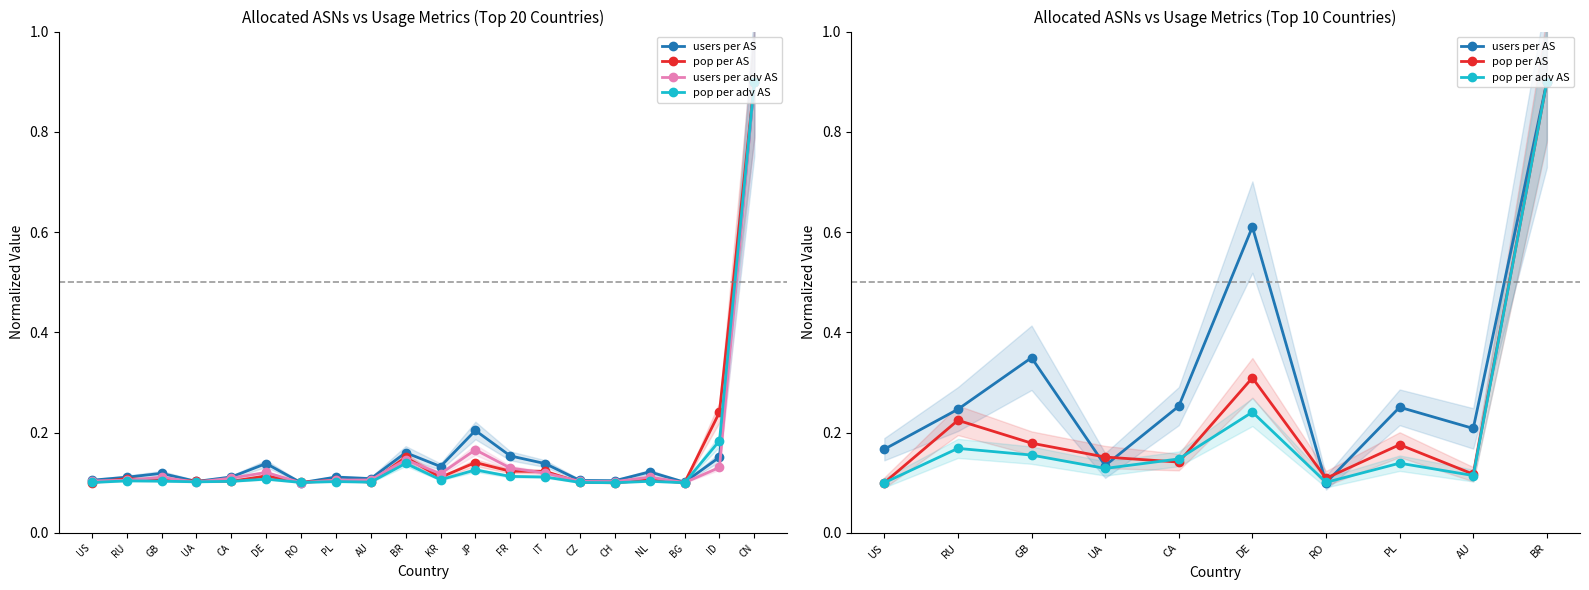

What is the greatest value displayed?

0.9